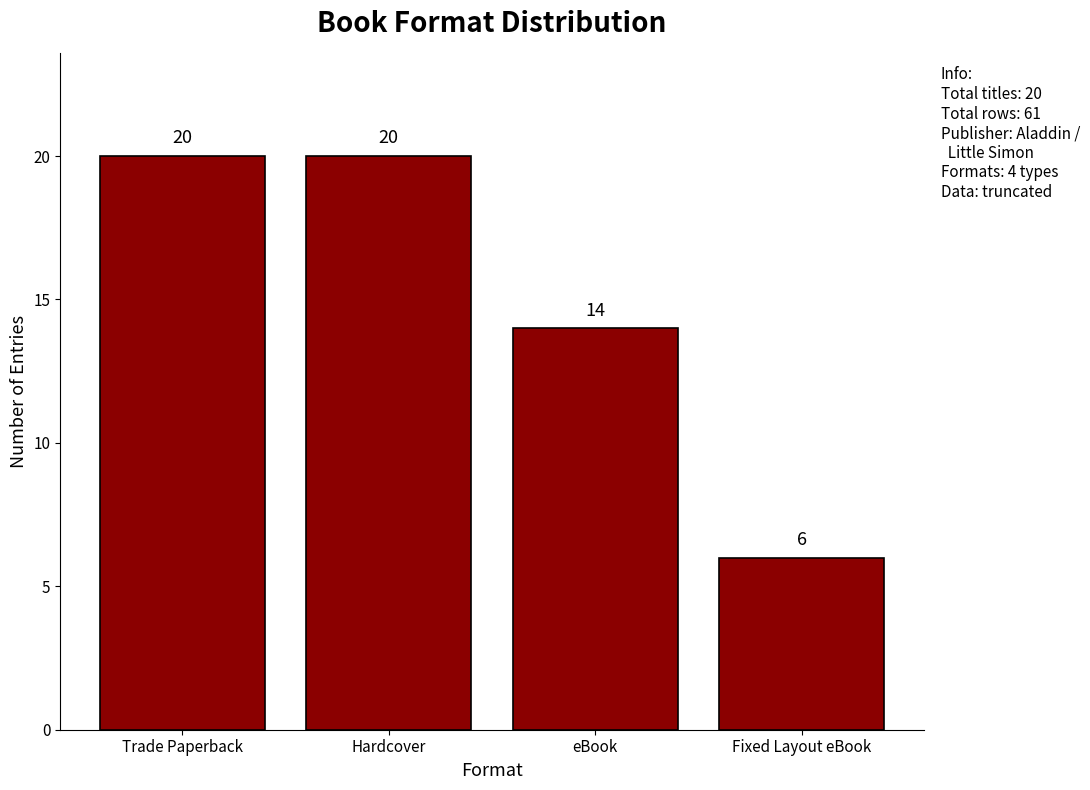

What is the minimum value shown in the chart?

6